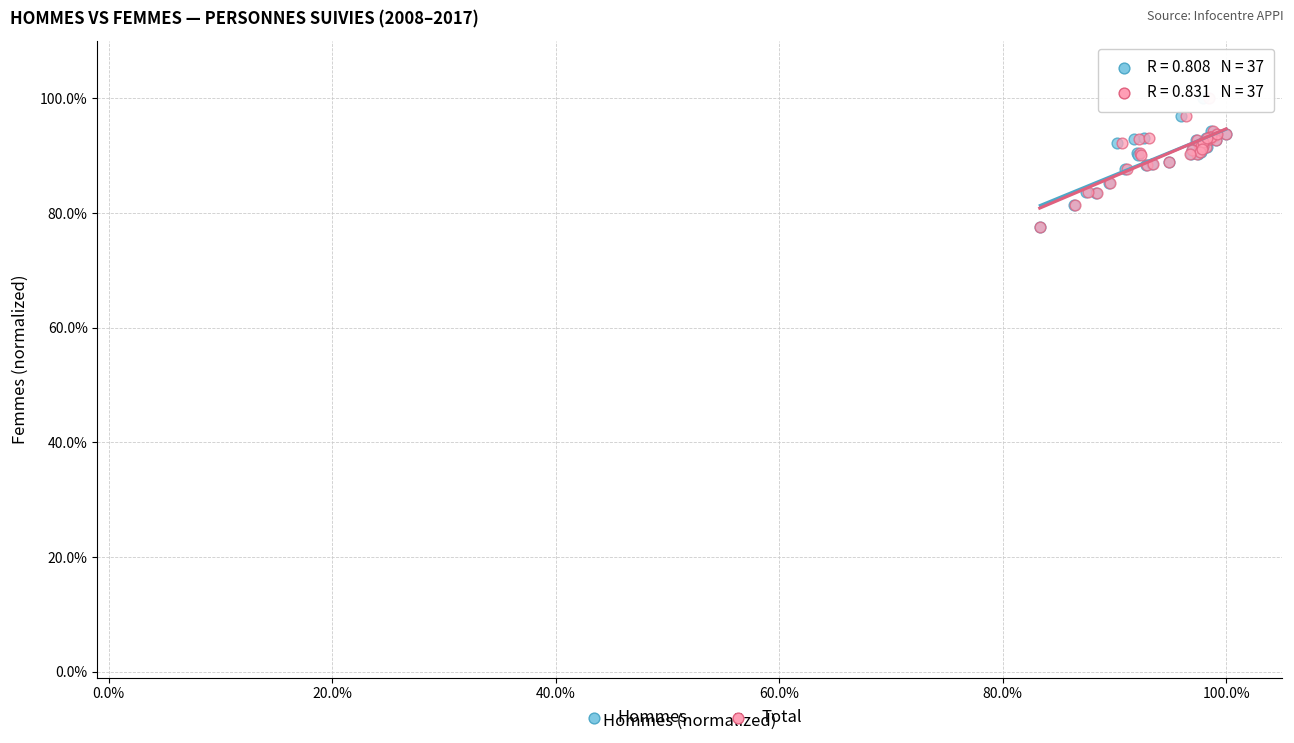

What are all the series names shown in the legend?

Hommes, Total